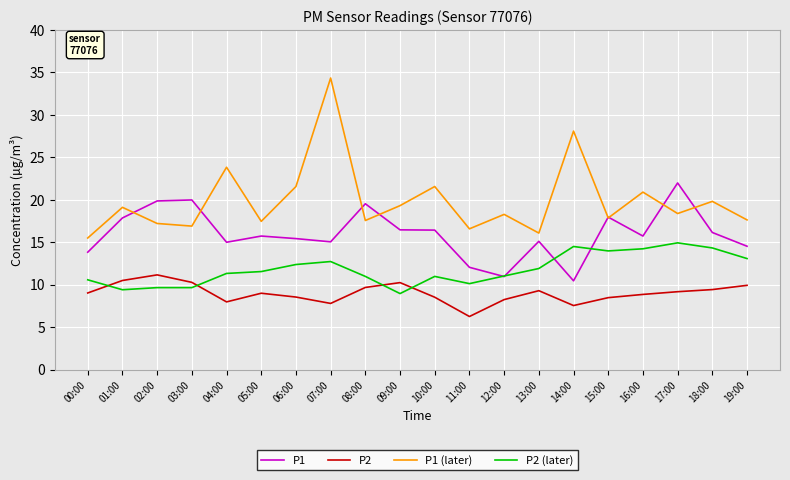

Count the number of categories in the chart.

20